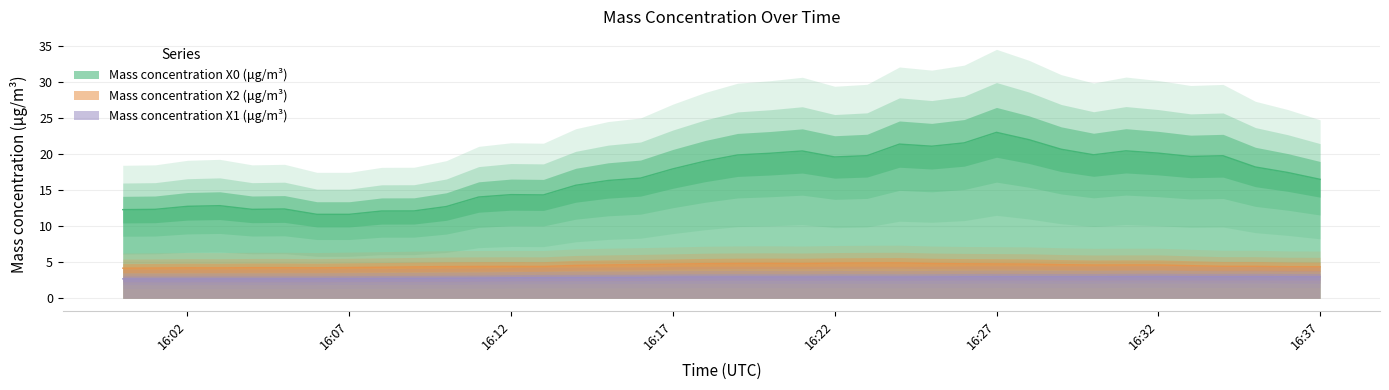

At how many categories does at least one series exceed 2?

38